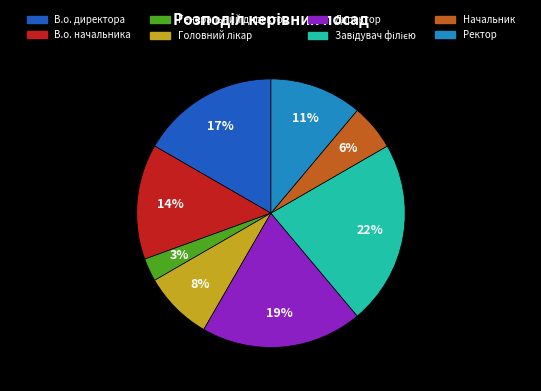

True or false: Директор accounts for 19% of the total.

True